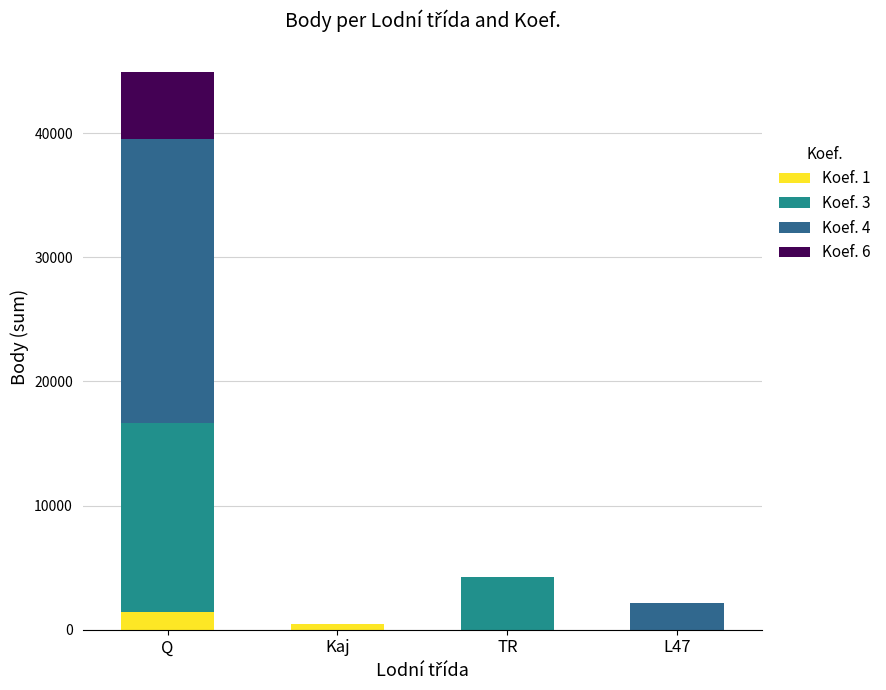

What is the total value across all series at Kaj?

469